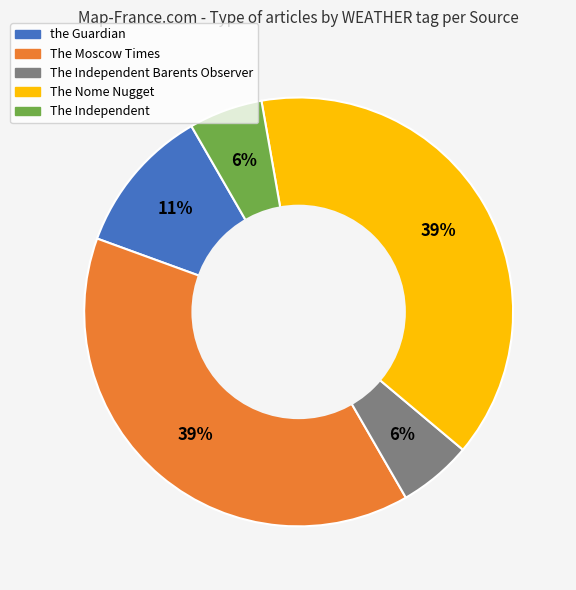

Is there a majority slice in this chart?

No